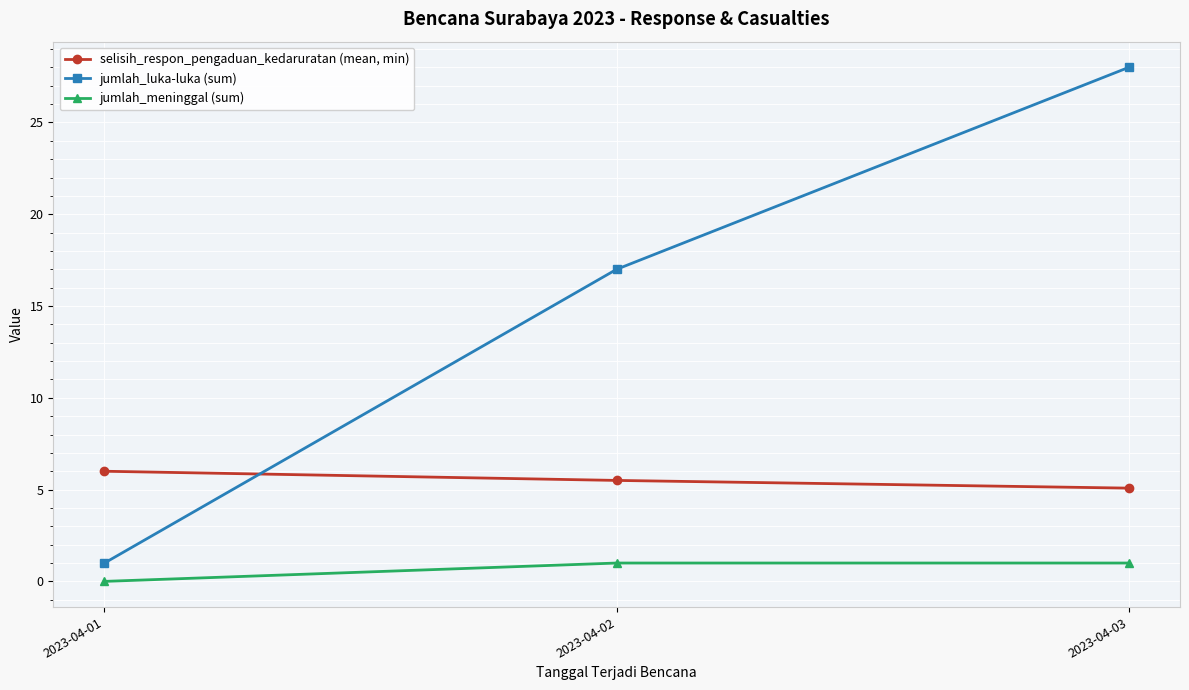

What is the spread (max minus min) of values at 2023-04-01?

6.0